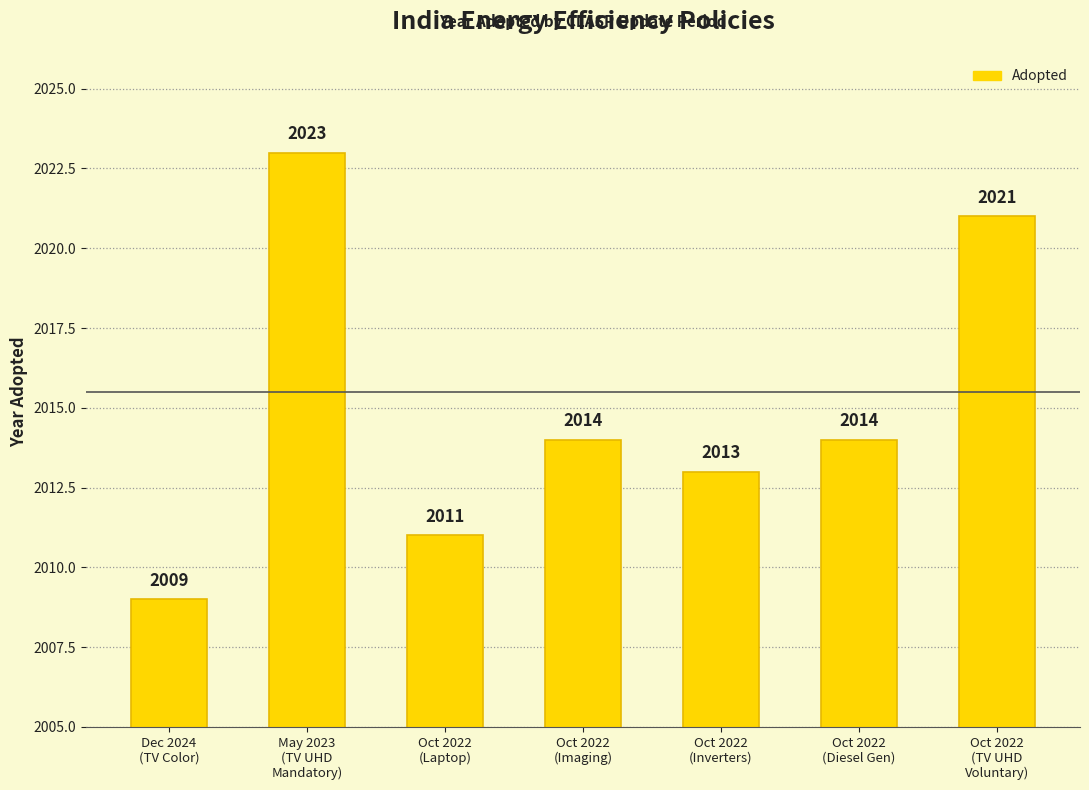

What is the sum of the values at Oct 2022
(Imaging) and Oct 2022
(TV UHD
Voluntary)?

4035